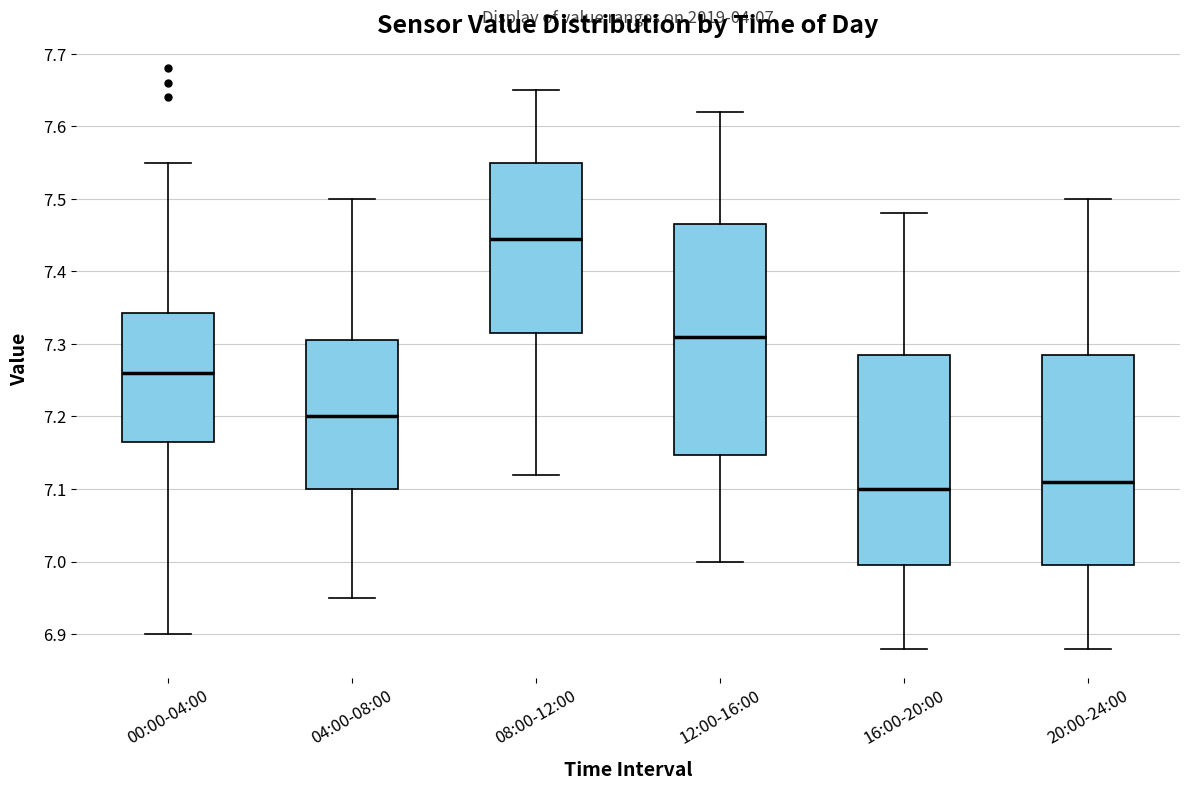

Which box's median line is the highest?

08:00-12:00